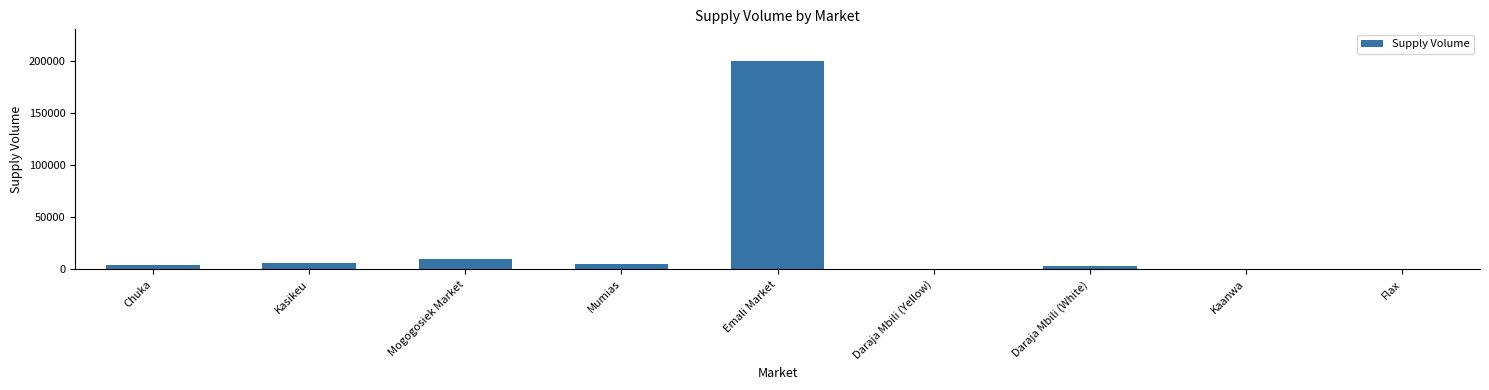

Between Kaanwa and Mogogosiek Market, which is larger?

Mogogosiek Market